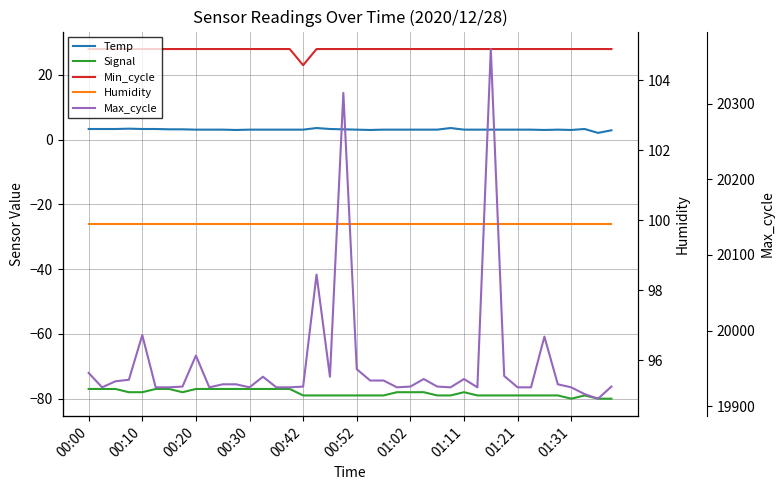

True or false: Max_cycle and Temp cross at least once.

False